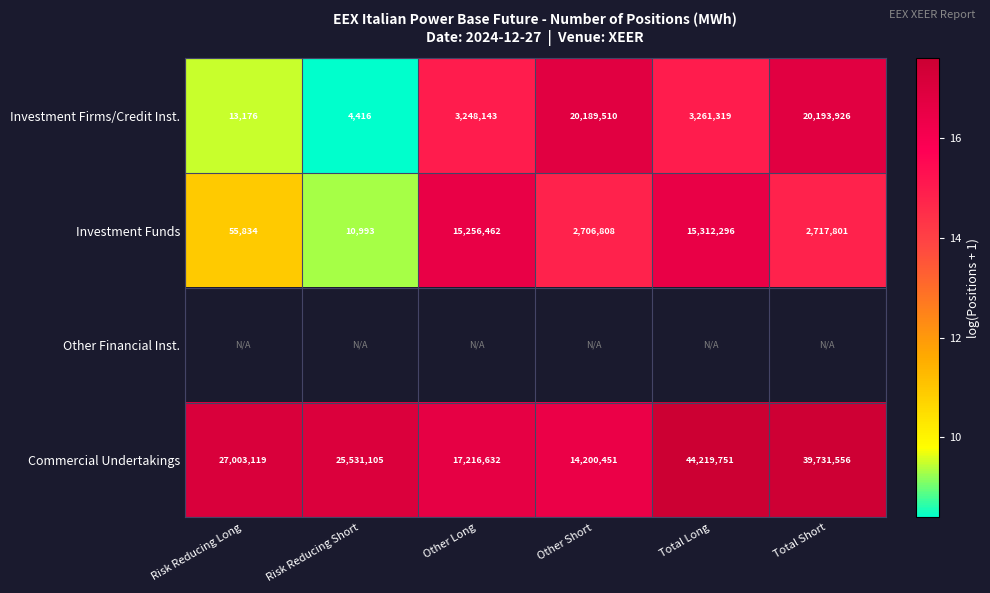

List the labels in order of Commercial Undertakings value, largest first.

Total Long, Total Short, Risk Reducing Long, Risk Reducing Short, Other Long, Other Short